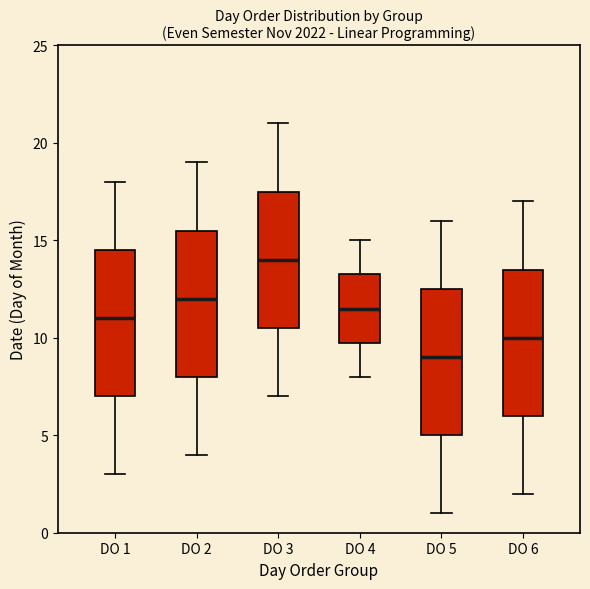

Which box has the lowest median line?

DO 5